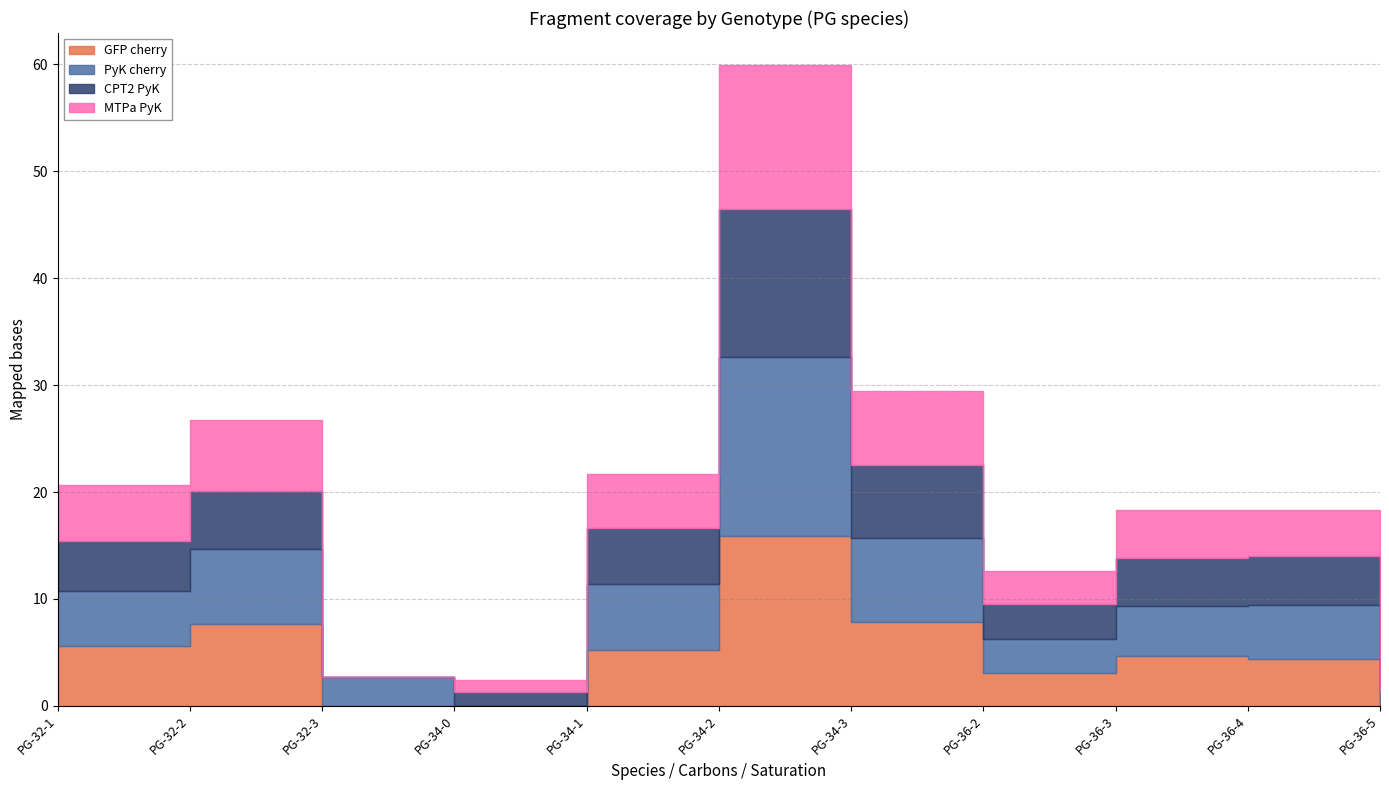

Which has a higher value, PG-34-0 or PG-32-3?

PG-34-0